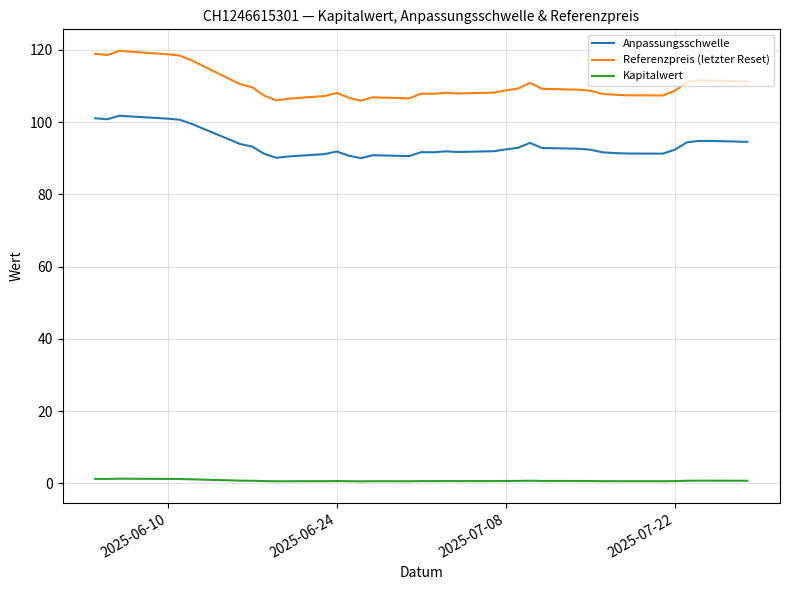

What is the highest value of the Referenzpreis (letzter Reset) series?

119.8